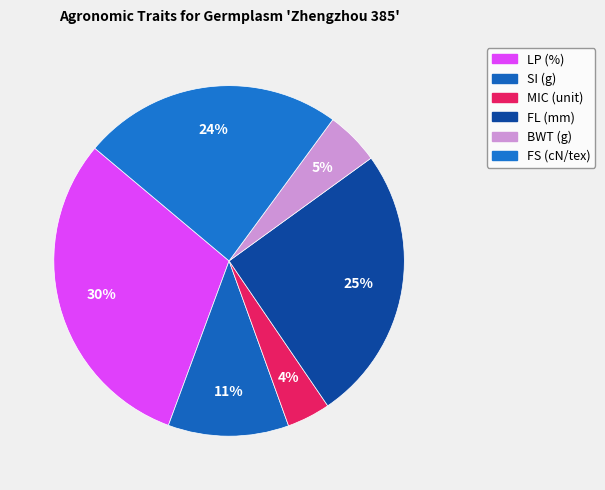

To the nearest percent, what is the difference between the MIC (unit) and FL (mm) slice percentages?

21%